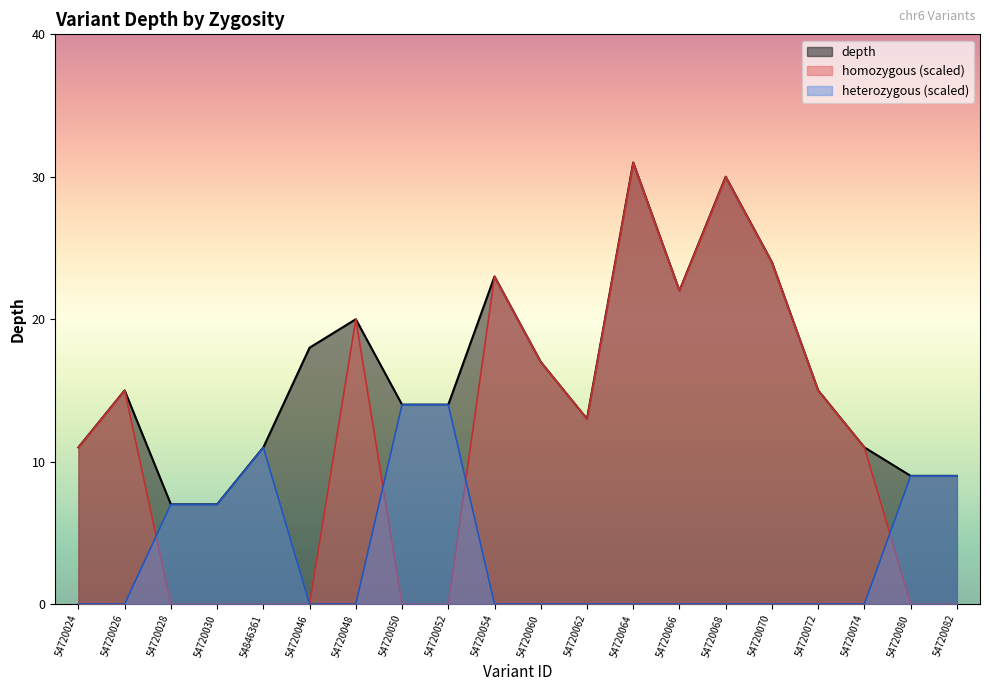

Reading left to right, extract all data points from this chart.

depth: 54720024=11	54720026=15	54720028=7	54720030=7	54846361=11	54720046=18	54720048=20	54720050=14	54720052=14	54720054=23	54720060=17	54720062=13	54720064=31	54720066=22	54720068=30	54720070=24	54720072=15	54720074=11	54720080=9	54720082=9
count_homozygous: 54720024=1	54720026=1	54720028=0	54720030=0	54846361=0	54720046=0	54720048=1	54720050=0	54720052=0	54720054=1	54720060=1	54720062=1	54720064=1	54720066=1	54720068=1	54720070=1	54720072=1	54720074=1	54720080=0	54720082=0
count_heterozygous: 54720024=0	54720026=0	54720028=1	54720030=1	54846361=1	54720046=0	54720048=0	54720050=1	54720052=1	54720054=0	54720060=0	54720062=0	54720064=0	54720066=0	54720068=0	54720070=0	54720072=0	54720074=0	54720080=1	54720082=1